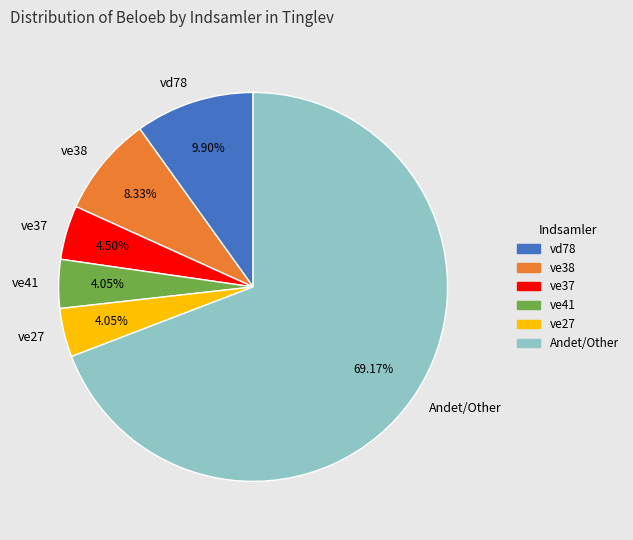

What is the largest slice in the pie chart?

Andet/Other